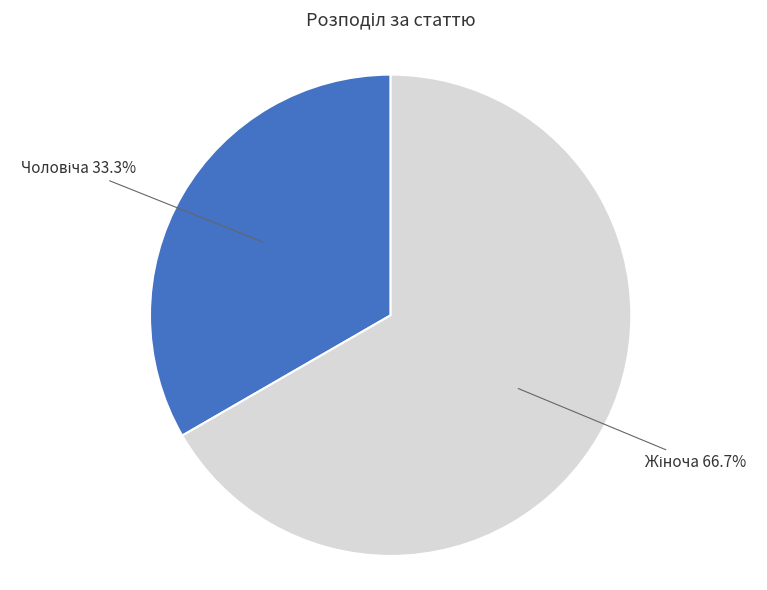

To the nearest percent, what is the average slice percentage?

50%